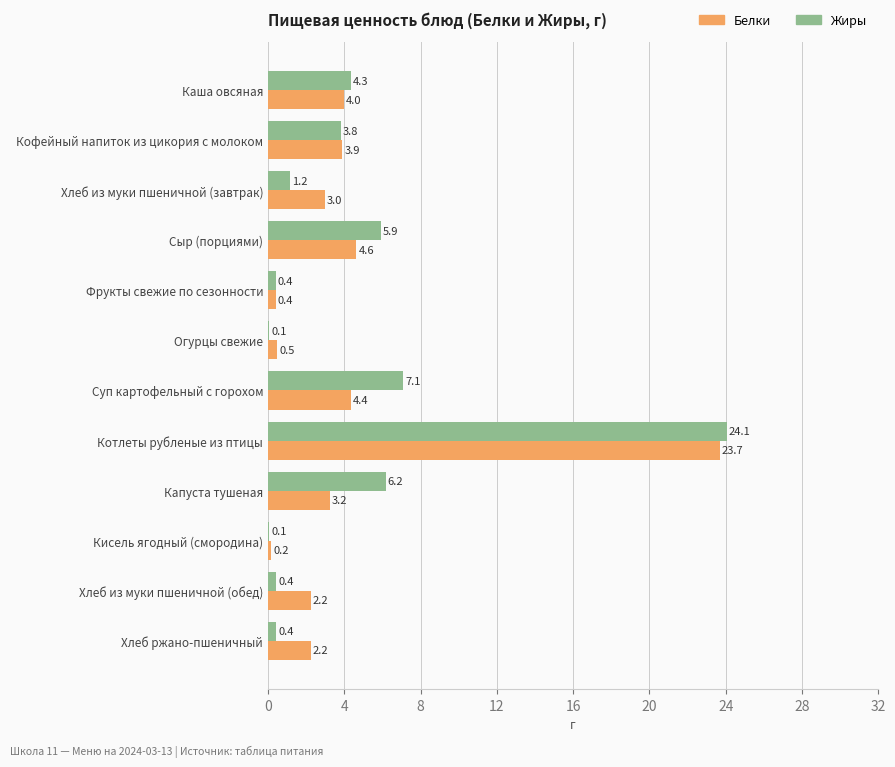

At which category is the sum across all series the highest?

Котлеты рубленые из птицы